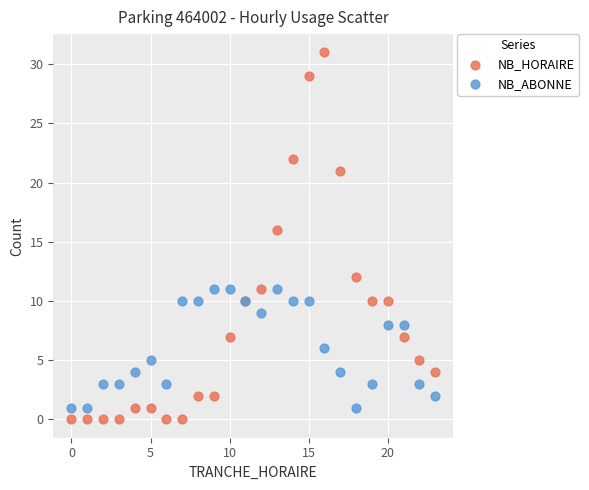

In the NB_HORAIRE series, what Y value is closest to 15?

16